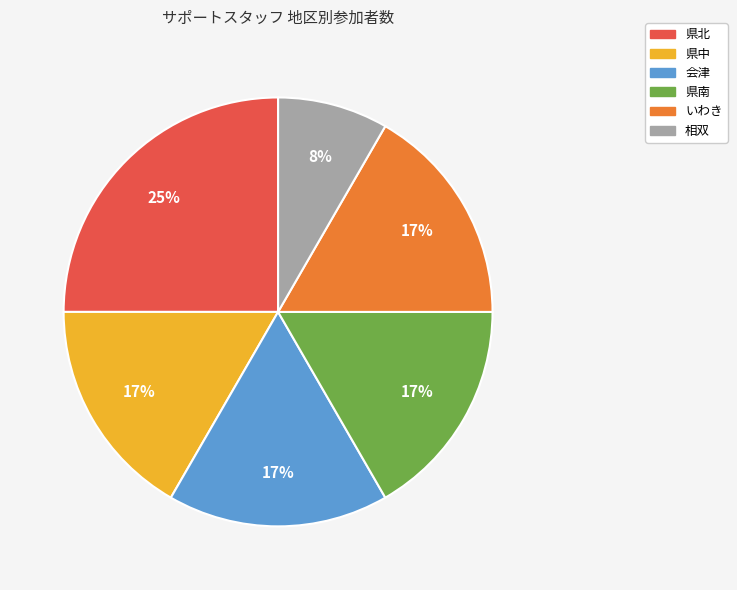

True or false: 県中 accounts for 25% of the total.

False